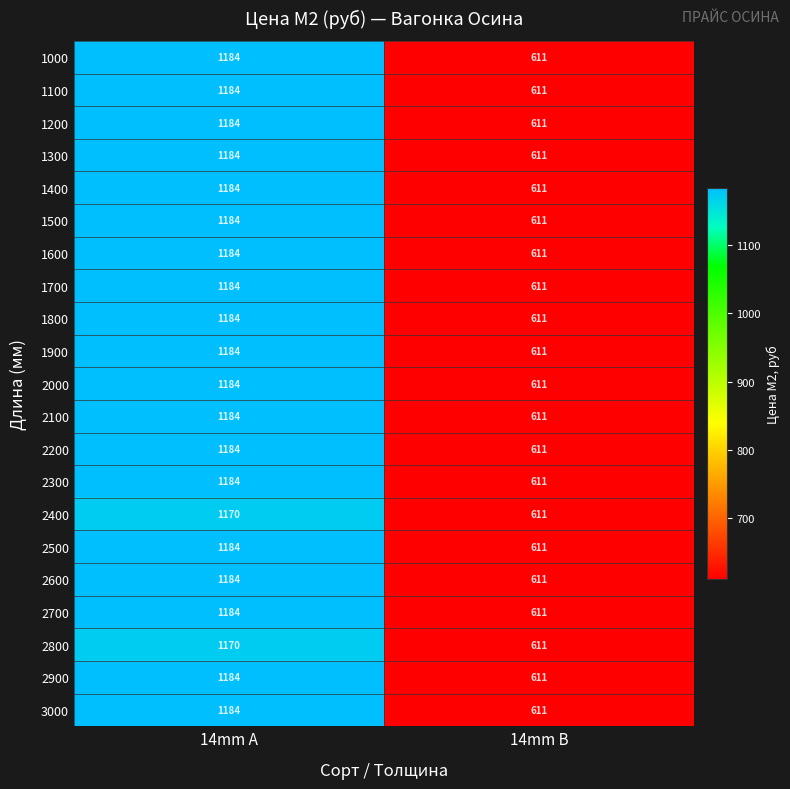

The 1800 series shows 509 at 14mm А. True or false?

False